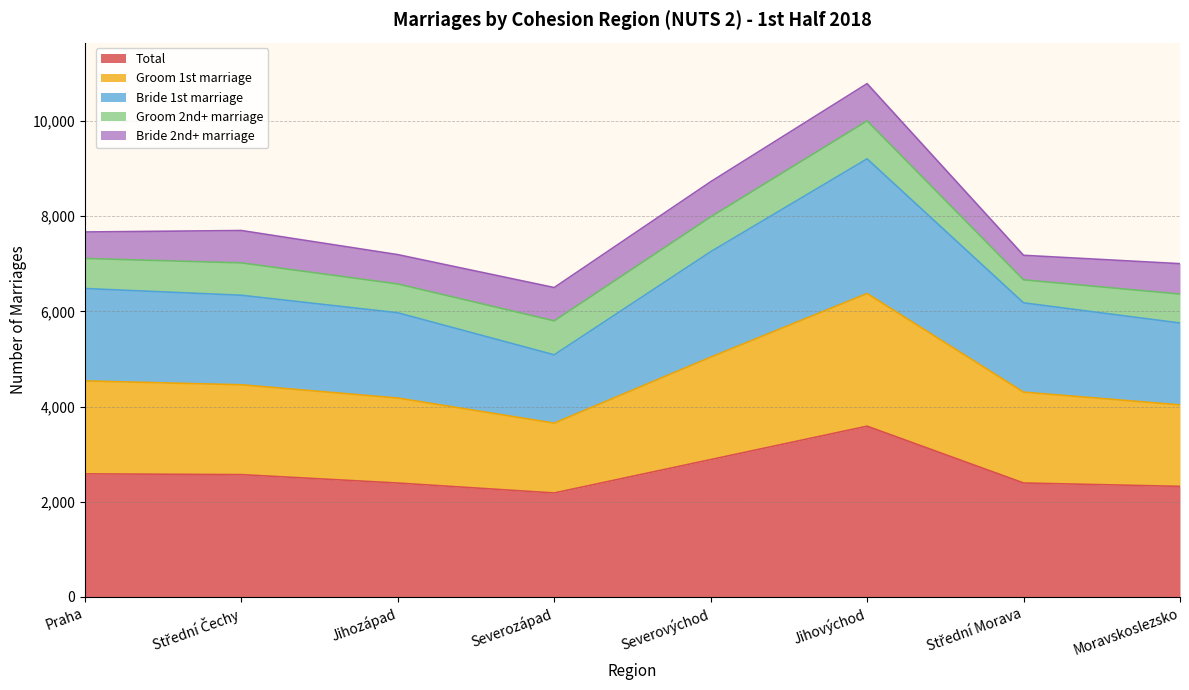

Is it true that Total equals 2392 at Jihozápad?

True